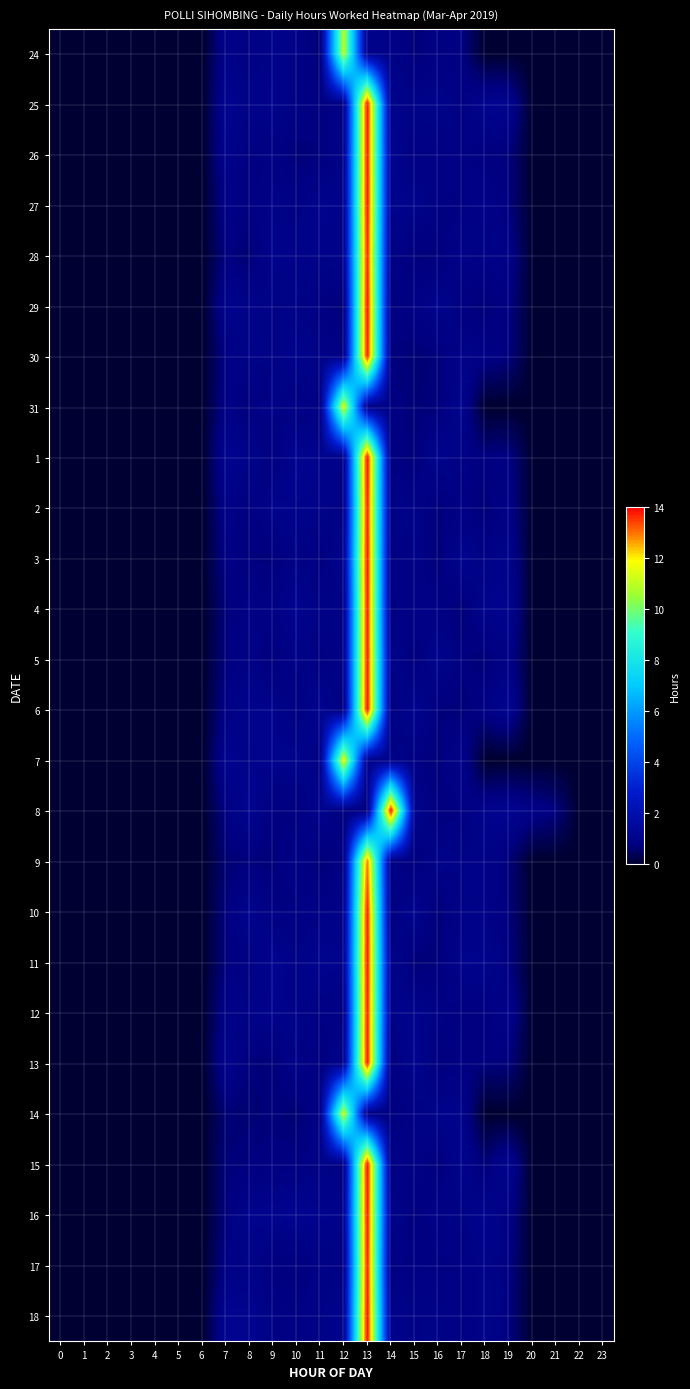

Reading left to right, transcribe all the data shown in this chart.

24: 0=0.0	1=0.0	2=0.0	3=0.0	4=0.0	5=0.0	6=0.0	7=1.0	8=0.8	9=1.0	10=0.9	11=0.6	12=11.0	13=1.0	14=1.0	15=0.6	16=0.8	17=0.8	18=0.0	19=0.0	20=0.0	21=0.0	22=0.0	23=0.0
25: 0=0.0	1=0.0	2=0.0	3=0.0	4=0.0	5=0.0	6=0.0	7=1.1	8=1.0	9=1.1	10=0.9	11=0.7	12=0.9	13=14.0	14=1.1	15=1.0	16=1.0	17=0.8	18=1.1	19=1.1	20=0.0	21=0.0	22=0.0	23=0.0
26: 0=0.0	1=0.0	2=0.0	3=0.0	4=0.0	5=0.0	6=0.0	7=1.0	8=0.7	9=0.9	10=0.6	11=0.7	12=1.0	13=13.9	14=1.1	15=0.8	16=0.8	17=0.9	18=0.7	19=0.7	20=0.0	21=0.0	22=0.0	23=0.0
27: 0=0.0	1=0.0	2=0.0	3=0.0	4=0.0	5=0.0	6=0.0	7=0.9	8=0.7	9=1.0	10=0.9	11=1.1	12=1.0	13=14.0	14=1.1	15=1.1	16=0.8	17=0.8	18=1.0	19=0.7	20=0.0	21=0.0	22=0.0	23=0.0
28: 0=0.0	1=0.0	2=0.0	3=0.0	4=0.0	5=0.0	6=0.0	7=0.7	8=0.6	9=1.0	10=1.0	11=1.0	12=1.0	13=13.8	14=0.9	15=0.7	16=0.7	17=1.0	18=0.9	19=0.9	20=0.0	21=0.0	22=0.0	23=0.0
29: 0=0.0	1=0.0	2=0.0	3=0.0	4=0.0	5=0.0	6=0.0	7=1.0	8=1.0	9=0.9	10=0.9	11=0.8	12=0.6	13=14.0	14=0.7	15=0.8	16=1.1	17=0.8	18=0.7	19=0.8	20=0.0	21=0.0	22=0.0	23=0.0
30: 0=0.0	1=0.0	2=0.0	3=0.0	4=0.0	5=0.0	6=0.0	7=0.8	8=1.0	9=0.9	10=1.0	11=1.0	12=0.8	13=13.9	14=0.7	15=0.6	16=0.7	17=1.0	18=0.9	19=0.7	20=0.0	21=0.0	22=0.0	23=0.0
31: 0=0.0	1=0.0	2=0.0	3=0.0	4=0.0	5=0.0	6=0.0	7=0.9	8=0.7	9=1.0	10=0.8	11=0.8	12=11.4	13=0.9	14=0.8	15=0.7	16=0.7	17=1.1	18=0.0	19=0.0	20=0.0	21=0.0	22=0.0	23=0.0
1: 0=0.0	1=0.0	2=0.0	3=0.0	4=0.0	5=0.0	6=0.0	7=1.1	8=1.0	9=0.8	10=1.1	11=1.0	12=1.0	13=14.0	14=0.8	15=0.7	16=1.1	17=0.9	18=0.7	19=0.8	20=0.0	21=0.0	22=0.0	23=0.0
2: 0=0.0	1=0.0	2=0.0	3=0.0	4=0.0	5=0.0	6=0.0	7=0.9	8=0.7	9=1.1	10=1.0	11=1.0	12=0.9	13=13.8	14=0.9	15=1.0	16=0.7	17=0.8	18=0.6	19=0.9	20=0.0	21=0.0	22=0.0	23=0.0
3: 0=0.0	1=0.0	2=0.0	3=0.0	4=0.0	5=0.0	6=0.0	7=0.8	8=0.7	9=0.7	10=0.9	11=0.7	12=1.1	13=14.0	14=0.8	15=0.9	16=0.6	17=1.1	18=0.9	19=1.0	20=0.0	21=0.0	22=0.0	23=0.0
4: 0=0.0	1=0.0	2=0.0	3=0.0	4=0.0	5=0.0	6=0.0	7=0.7	8=0.9	9=0.9	10=1.1	11=0.9	12=0.9	13=13.9	14=0.8	15=0.9	16=0.9	17=0.6	18=1.1	19=1.1	20=0.0	21=0.0	22=0.0	23=0.0
5: 0=0.0	1=0.0	2=0.0	3=0.0	4=0.0	5=0.0	6=0.0	7=0.7	8=0.9	9=0.7	10=1.0	11=0.8	12=1.0	13=13.9	14=1.0	15=0.7	16=1.1	17=0.7	18=0.6	19=0.9	20=0.0	21=0.0	22=0.0	23=0.0
6: 0=0.0	1=0.0	2=0.0	3=0.0	4=0.0	5=0.0	6=0.0	7=0.8	8=1.1	9=1.1	10=0.8	11=1.1	12=0.8	13=14.0	14=0.8	15=1.1	16=0.7	17=0.7	18=0.9	19=1.2	20=0.0	21=0.0	22=0.0	23=0.0
7: 0=0.0	1=0.0	2=0.0	3=0.0	4=0.0	5=0.0	6=0.0	7=1.1	8=1.0	9=1.1	10=1.1	11=0.9	12=11.7	13=1.0	14=1.0	15=0.8	16=0.7	17=1.0	18=0.0	19=0.0	20=0.0	21=0.0	22=0.0	23=0.0
8: 0=0.0	1=0.0	2=0.0	3=0.0	4=0.0	5=0.0	6=0.0	7=0.8	8=1.2	9=0.8	10=0.7	11=1.1	12=0.7	13=0.7	14=14.0	15=1.1	16=0.7	17=0.8	18=1.1	19=1.2	20=0.9	21=0.7	22=0.0	23=0.0
9: 0=0.0	1=0.0	2=0.0	3=0.0	4=0.0	5=0.0	6=0.0	7=0.6	8=0.7	9=0.6	10=0.9	11=0.6	12=0.8	13=13.0	14=0.9	15=0.7	16=1.0	17=0.9	18=1.0	19=0.6	20=0.0	21=0.0	22=0.0	23=0.0
10: 0=0.0	1=0.0	2=0.0	3=0.0	4=0.0	5=0.0	6=0.0	7=0.7	8=1.1	9=0.8	10=0.8	11=0.9	12=1.0	13=13.9	14=0.8	15=1.1	16=0.6	17=0.9	18=1.0	19=0.7	20=0.0	21=0.0	22=0.0	23=0.0
11: 0=0.0	1=0.0	2=0.0	3=0.0	4=0.0	5=0.0	6=0.0	7=0.7	8=0.9	9=1.1	10=0.9	11=1.1	12=1.1	13=13.9	14=1.0	15=0.6	16=0.7	17=1.1	18=1.1	19=0.8	20=0.0	21=0.0	22=0.0	23=0.0
12: 0=0.0	1=0.0	2=0.0	3=0.0	4=0.0	5=0.0	6=0.0	7=0.9	8=0.9	9=1.1	10=0.9	11=0.8	12=0.8	13=13.9	14=1.0	15=1.1	16=0.9	17=0.8	18=0.7	19=1.0	20=0.0	21=0.0	22=0.0	23=0.0
13: 0=0.0	1=0.0	2=0.0	3=0.0	4=0.0	5=0.0	6=0.0	7=1.1	8=0.7	9=0.7	10=0.9	11=0.7	12=1.1	13=13.9	14=0.7	15=1.1	16=0.7	17=0.8	18=0.7	19=0.7	20=0.0	21=0.0	22=0.0	23=0.0
14: 0=0.0	1=0.0	2=0.0	3=0.0	4=0.0	5=0.0	6=0.0	7=0.6	8=0.6	9=0.7	10=0.6	11=0.9	12=11.2	13=0.8	14=0.8	15=0.8	16=1.0	17=1.0	18=0.0	19=0.0	20=0.0	21=0.0	22=0.0	23=0.0
15: 0=0.0	1=0.0	2=0.0	3=0.0	4=0.0	5=0.0	6=0.0	7=0.7	8=0.7	9=0.8	10=0.8	11=0.9	12=0.9	13=14.0	14=0.8	15=0.9	16=0.7	17=1.1	18=0.7	19=1.1	20=0.0	21=0.0	22=0.0	23=0.0
16: 0=0.0	1=0.0	2=0.0	3=0.0	4=0.0	5=0.0	6=0.0	7=0.7	8=1.1	9=1.1	10=1.2	11=1.1	12=1.0	13=13.9	14=1.0	15=0.7	16=0.9	17=0.9	18=1.1	19=0.9	20=0.0	21=0.0	22=0.0	23=0.0
17: 0=0.0	1=0.0	2=0.0	3=0.0	4=0.0	5=0.0	6=0.0	7=0.8	8=1.0	9=0.8	10=0.7	11=0.9	12=0.8	13=13.9	14=0.8	15=0.8	16=0.8	17=0.8	18=1.0	19=0.8	20=0.0	21=0.0	22=0.0	23=0.0
18: 0=0.0	1=0.0	2=0.0	3=0.0	4=0.0	5=0.0	6=0.0	7=1.1	8=1.1	9=0.9	10=0.8	11=0.9	12=1.1	13=14.0	14=1.1	15=0.9	16=1.0	17=0.8	18=1.0	19=0.7	20=0.0	21=0.0	22=0.0	23=0.0